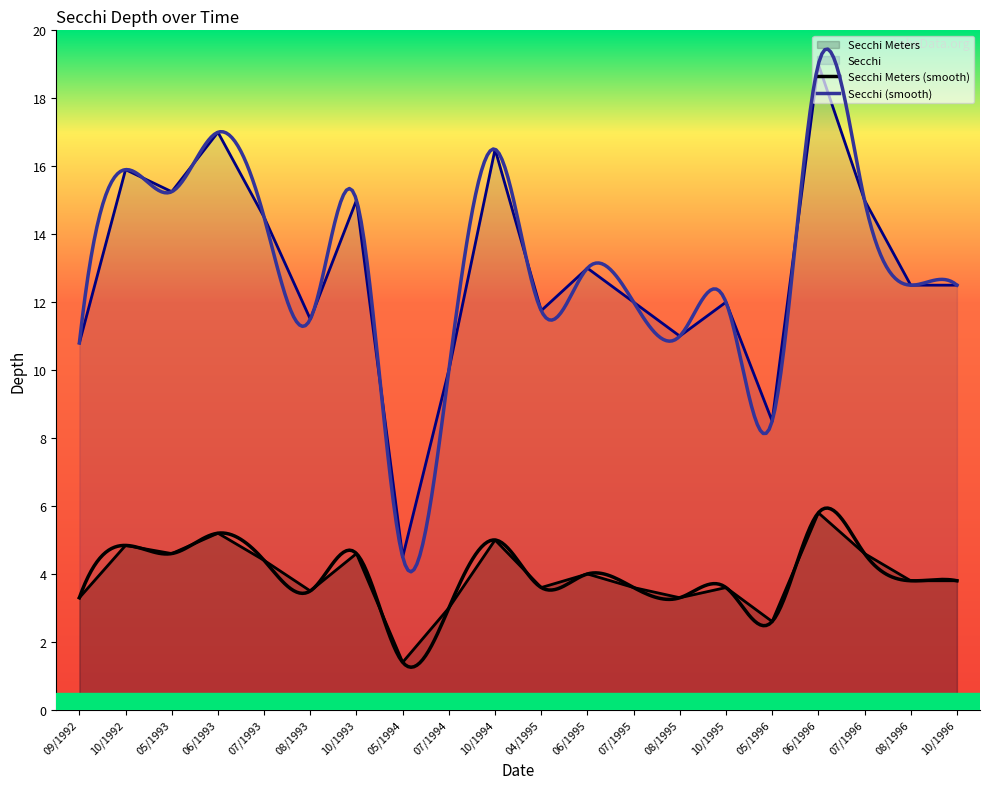

True or false: Secchi Meters has a value of 2.1 at 05/1994.

False